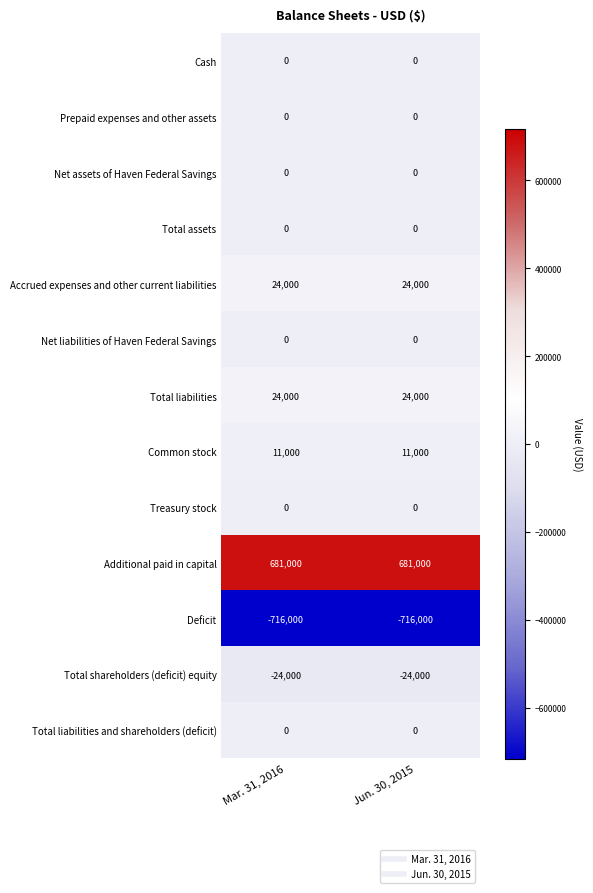

At how many categories does at least one series exceed 541192?

2